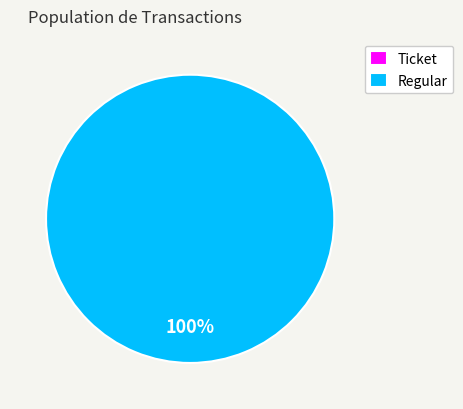

Which category has the smallest portion of the pie?

Ticket